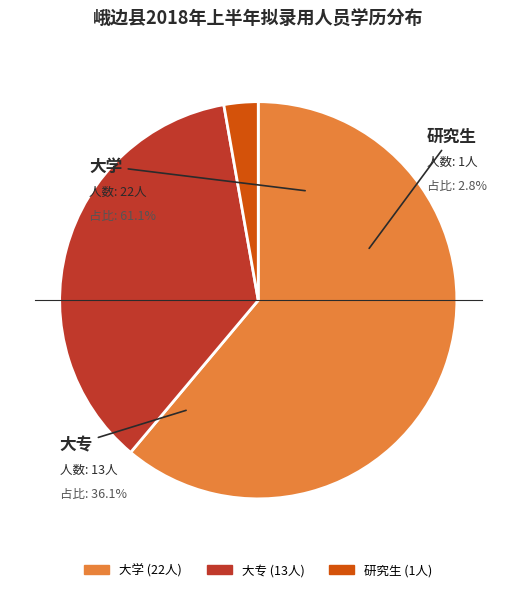

Do 大学 and 研究生 together represent more than half of the pie?

Yes